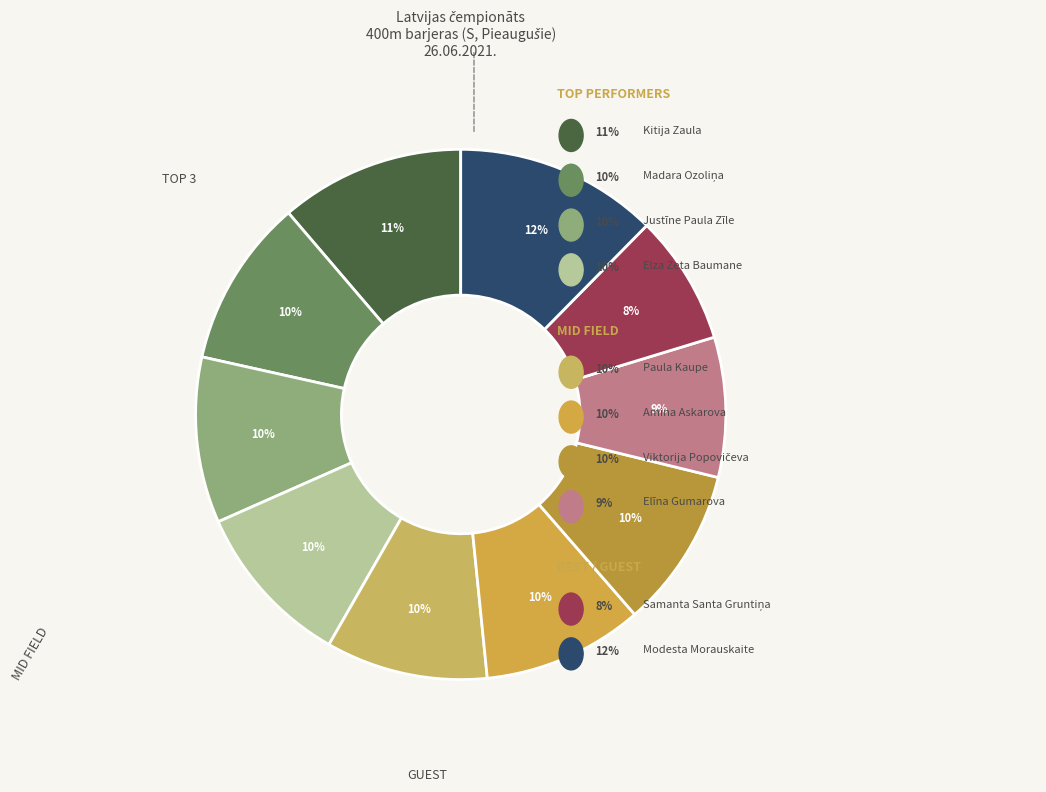

Count the number of slices in the pie.

10